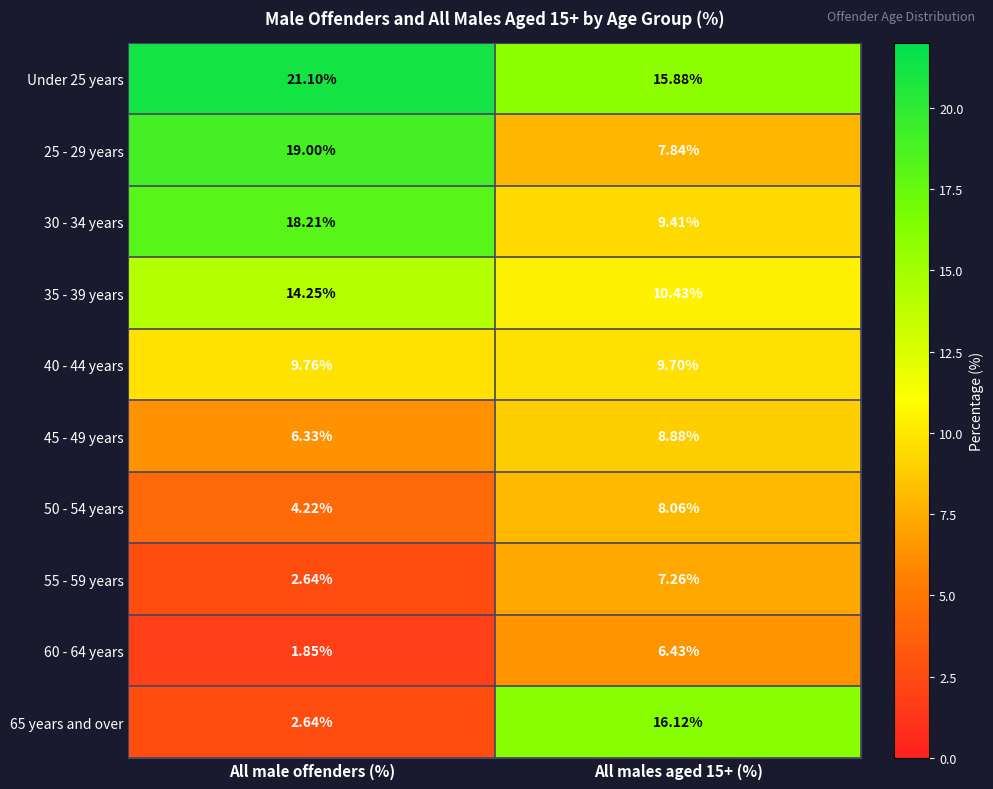

Which series changed the most between All male offenders (%) and All males aged 15+ (%)?

65 years and over